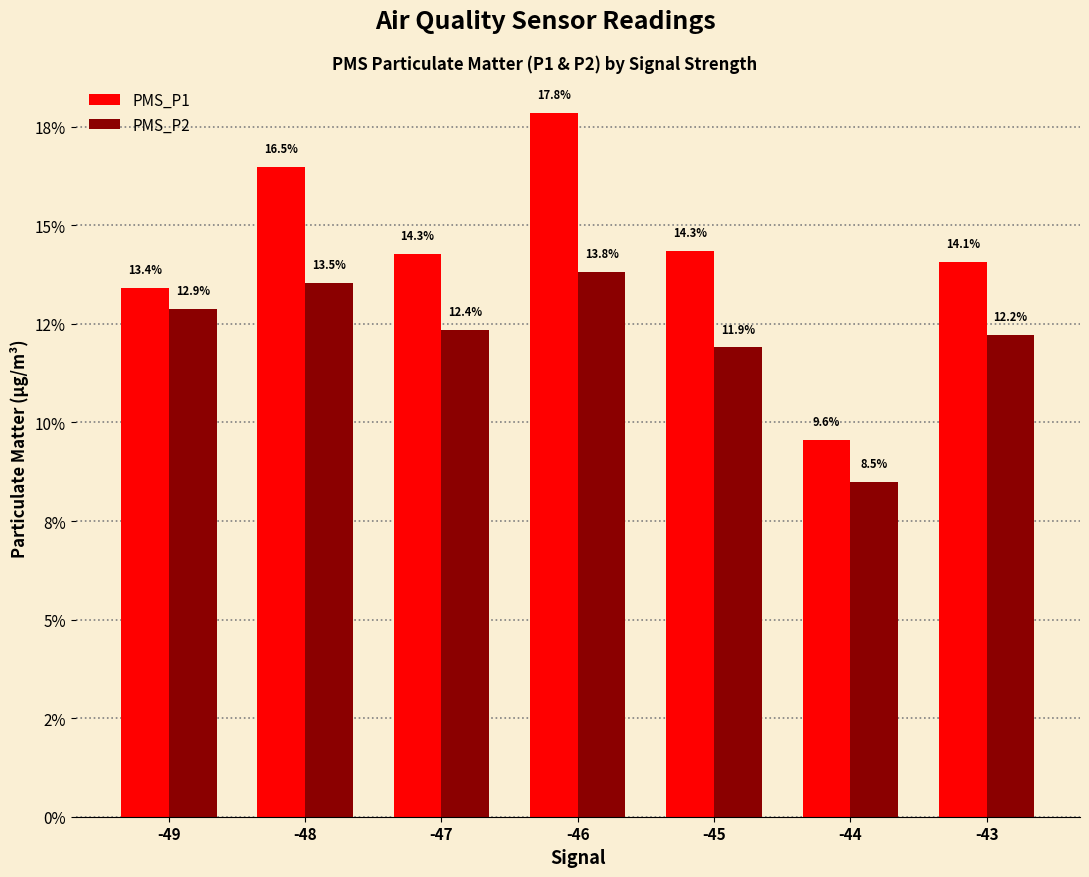

The PMS_P2 series shows 8.5 at -44. True or false?

True